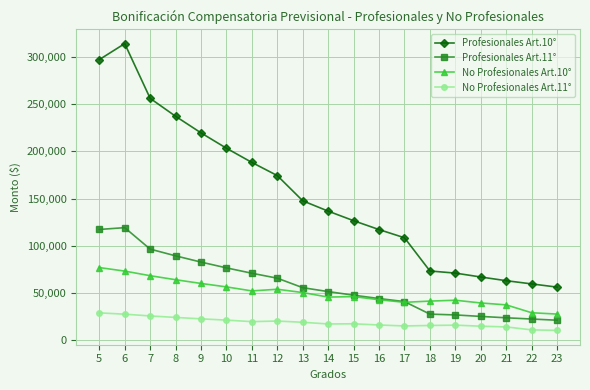

What is the value of the No Profesionales Art.11° point at the 12th from the left?

16143